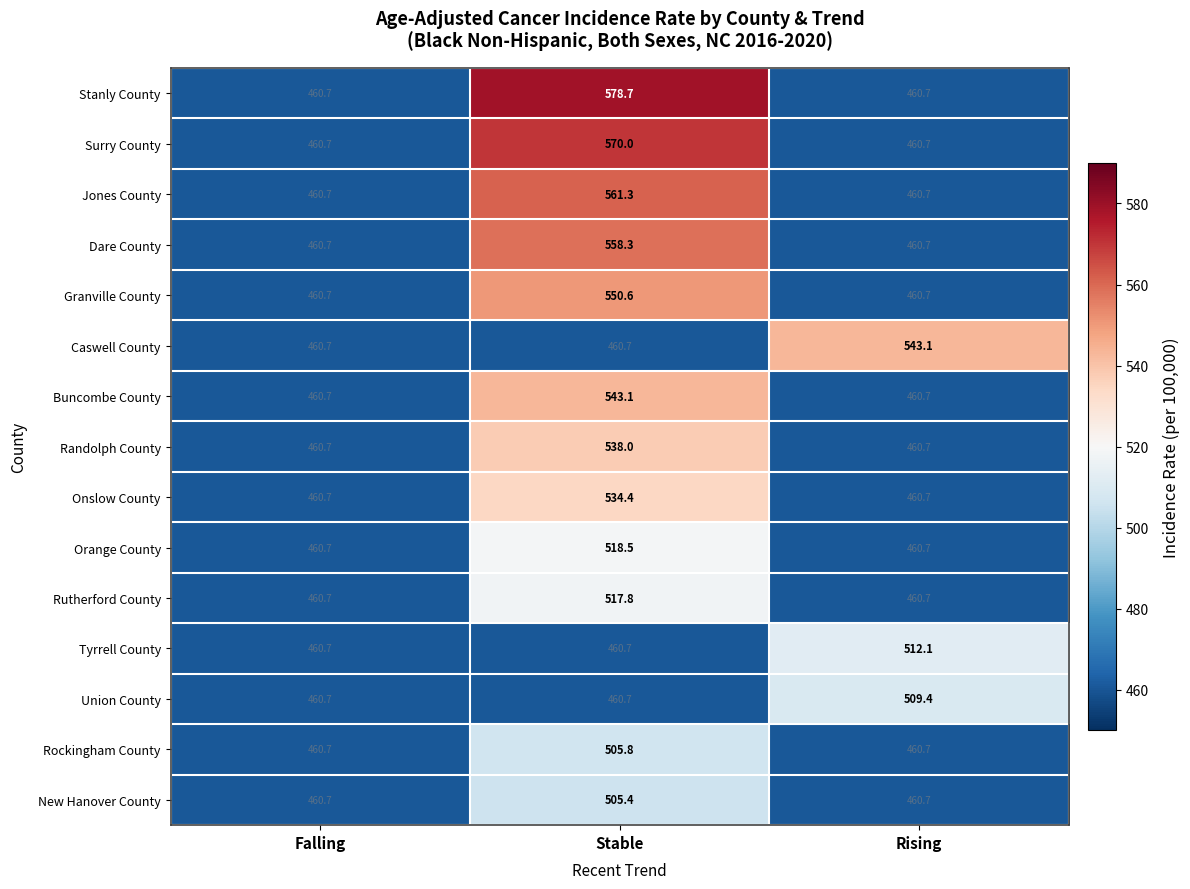

At which category does the chart reach its peak across all series?

Stable